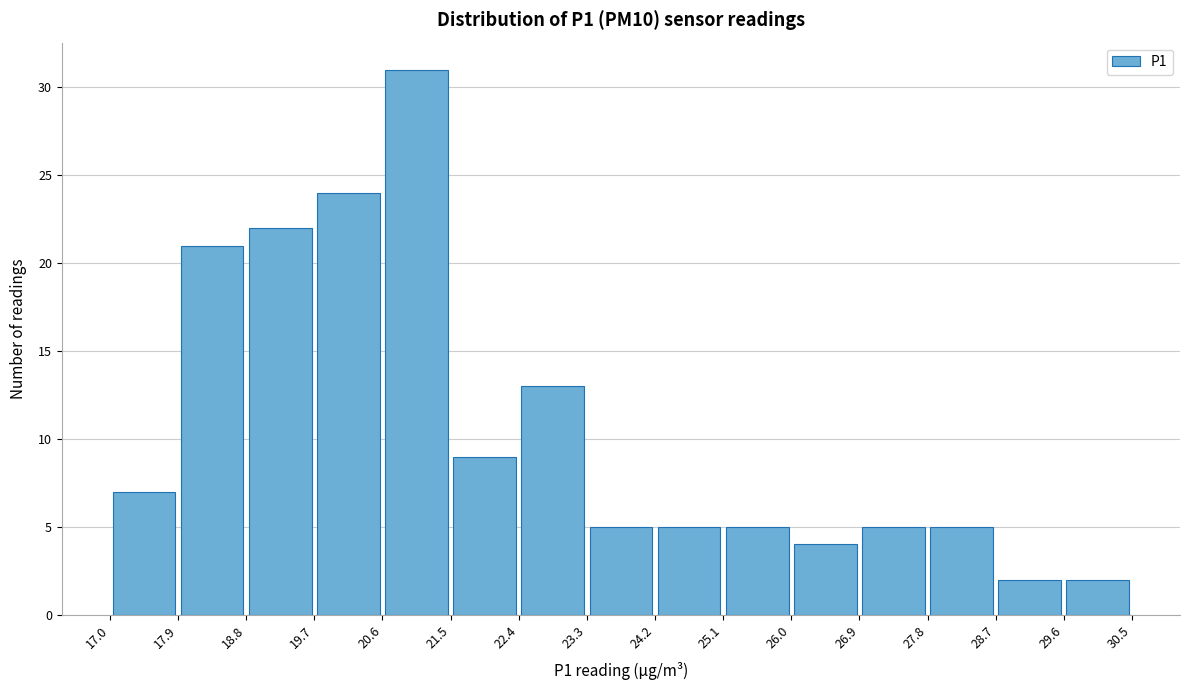

Reading left to right, list every bar in this chart as the range it spans on the x-axis followed by its height. The values are not printed on the chart, so give them approximately, as read against the axis.

17.0 to 17.9: 7
17.9 to 18.8: 21
18.8 to 19.7: 22
19.7 to 20.6: 24
20.6 to 21.5: 31
21.5 to 22.4: 9
22.4 to 23.3: 13
23.3 to 24.2: 5
24.2 to 25.1: 5
25.1 to 26.0: 5
26.0 to 26.9: 4
26.9 to 27.8: 5
27.8 to 28.7: 5
28.7 to 29.6: 2
29.6 to 30.5: 2